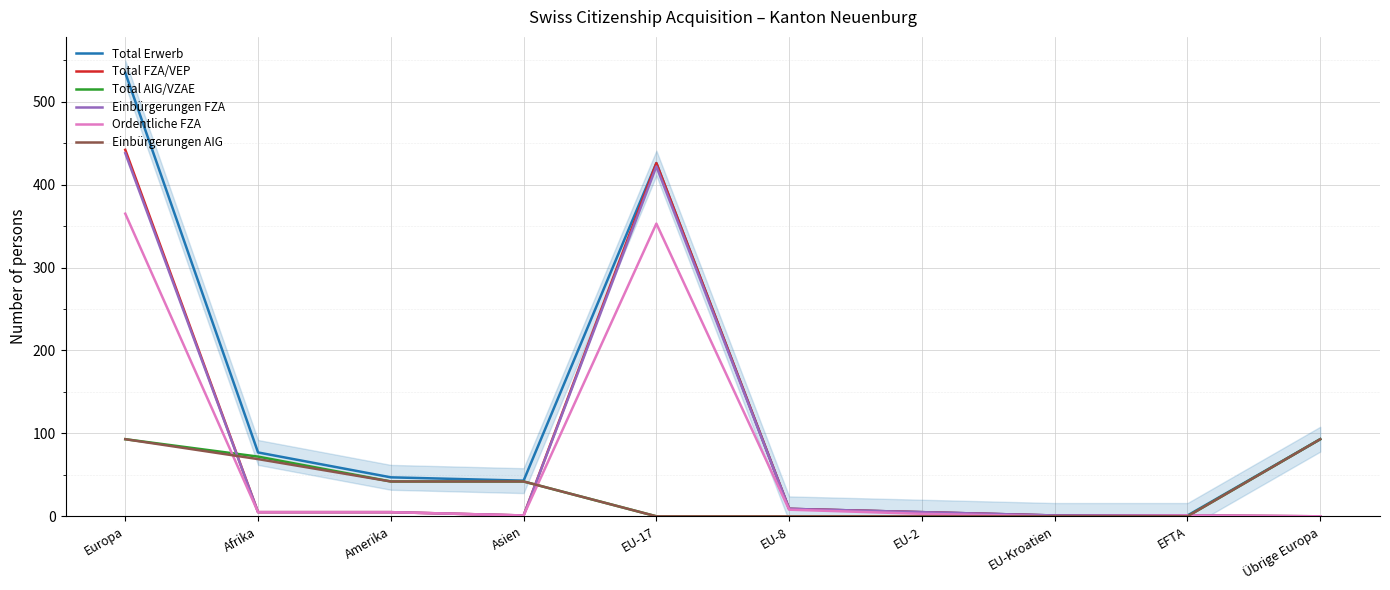

Which series changed the most between EU-Kroatien and EFTA?

Ordentliche FZA